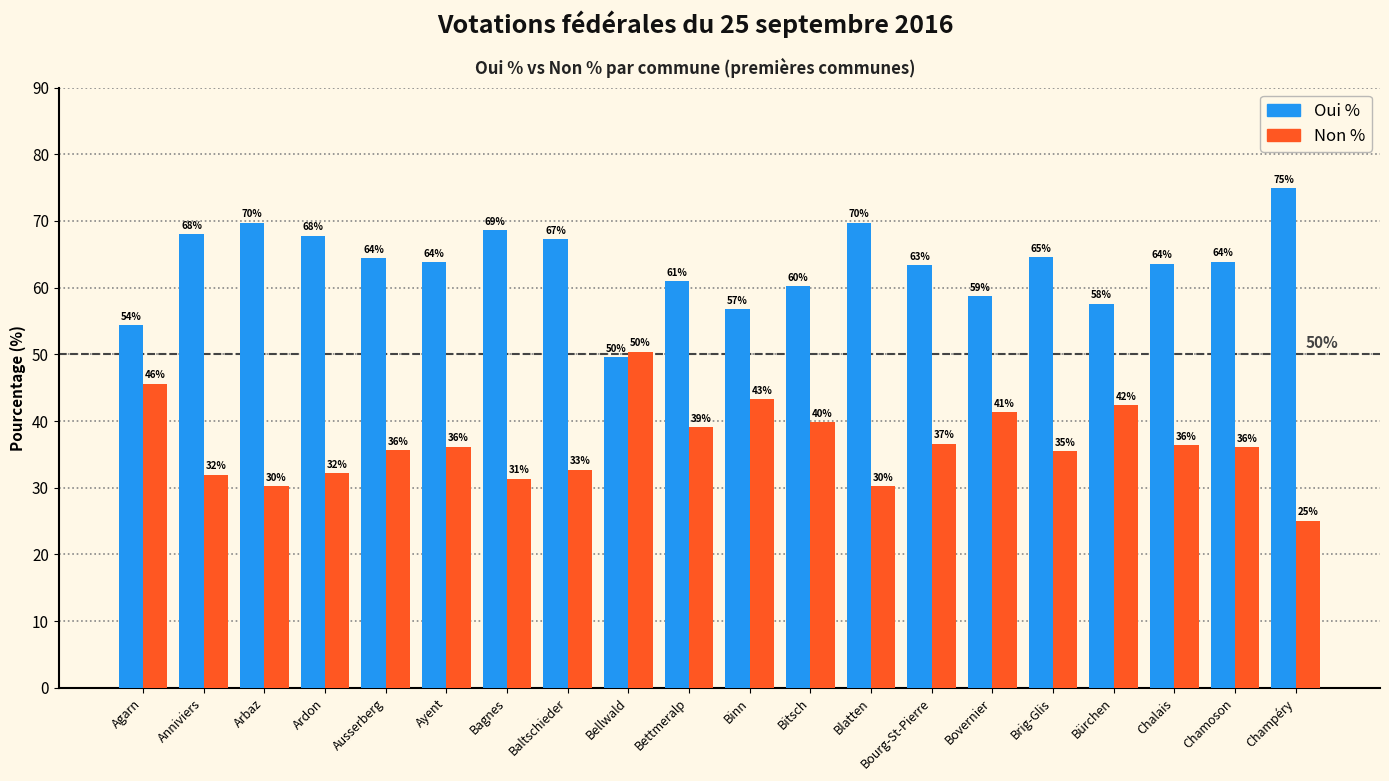

Which category has the highest value in the Non % series?

Bellwald